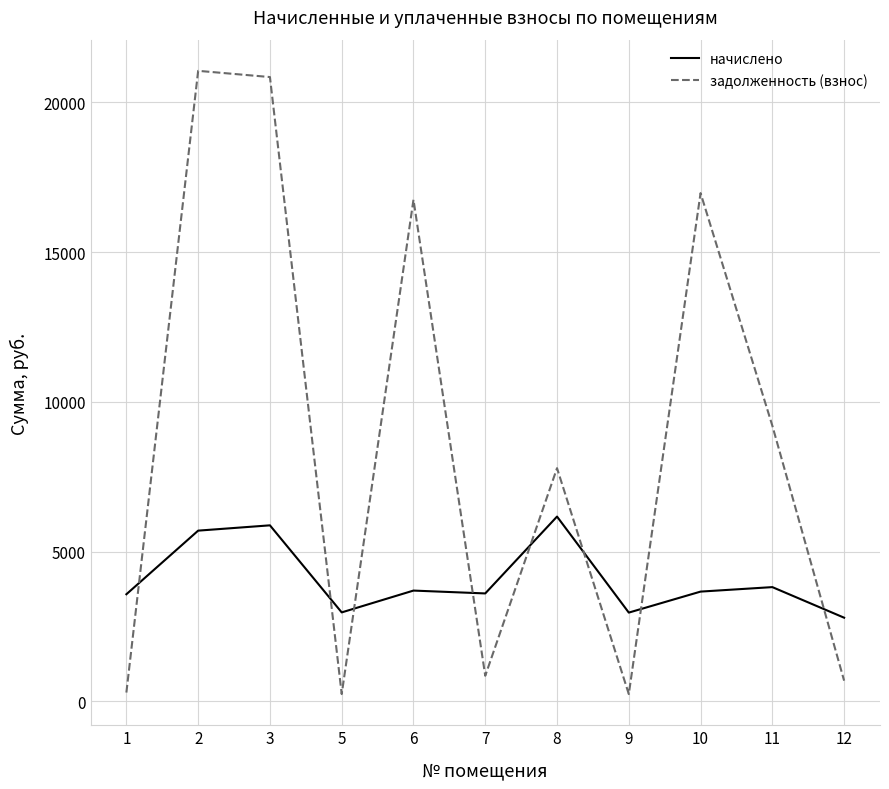

What is the difference between the начислено values at 2 and 11?

1884.7